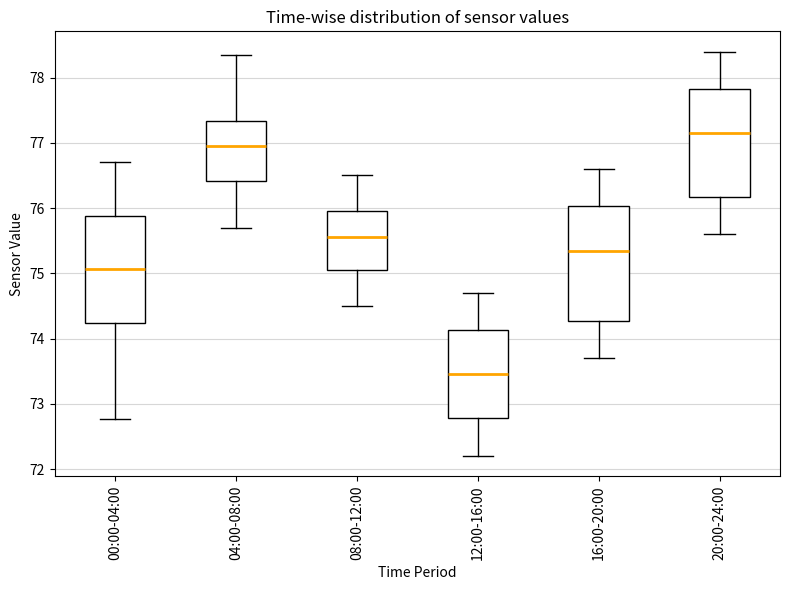

Reading left to right, transcribe this box plot: for each box, give where its median line is, the range the box spans, and where its two whiskers end, as read against the y-axis. The values are not printed on the chart, so give them approximately, as read against the axis.

00:00-04:00: median 75.1, box 74.2 to 75.9, whiskers 72.8 to 76.7
04:00-08:00: median 76.9, box 76.4 to 77.3, whiskers 75.7 to 78.3
08:00-12:00: median 75.6, box 75.1 to 76.0, whiskers 74.5 to 76.5
12:00-16:00: median 73.5, box 72.8 to 74.1, whiskers 72.2 to 74.7
16:00-20:00: median 75.4, box 74.3 to 76.0, whiskers 73.7 to 76.6
20:00-24:00: median 77.2, box 76.2 to 77.8, whiskers 75.6 to 78.4